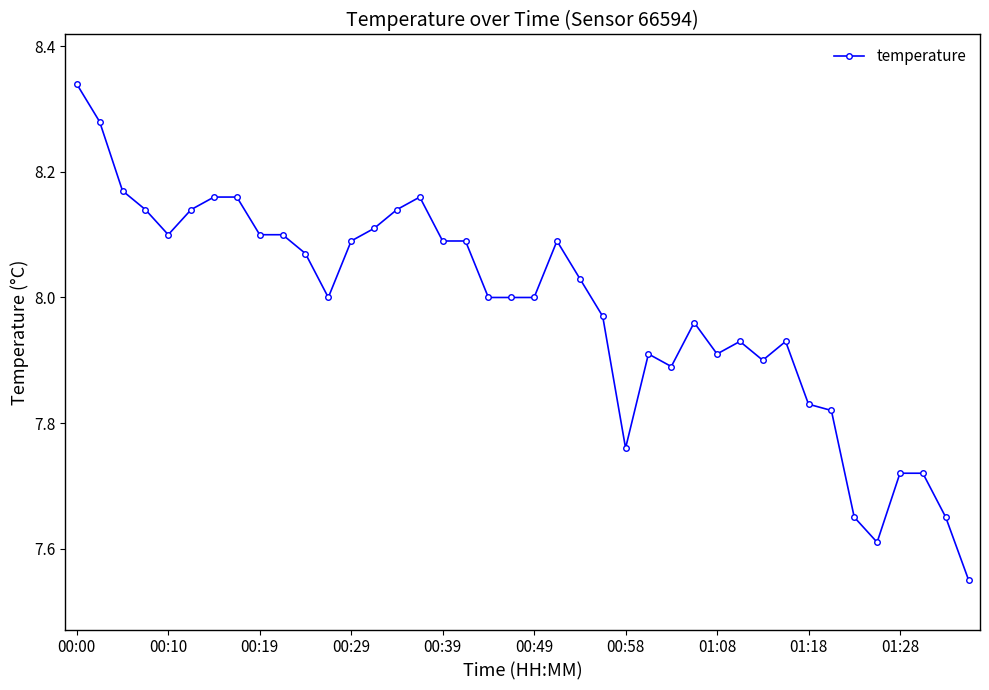

Count the number of categories in the chart.

40